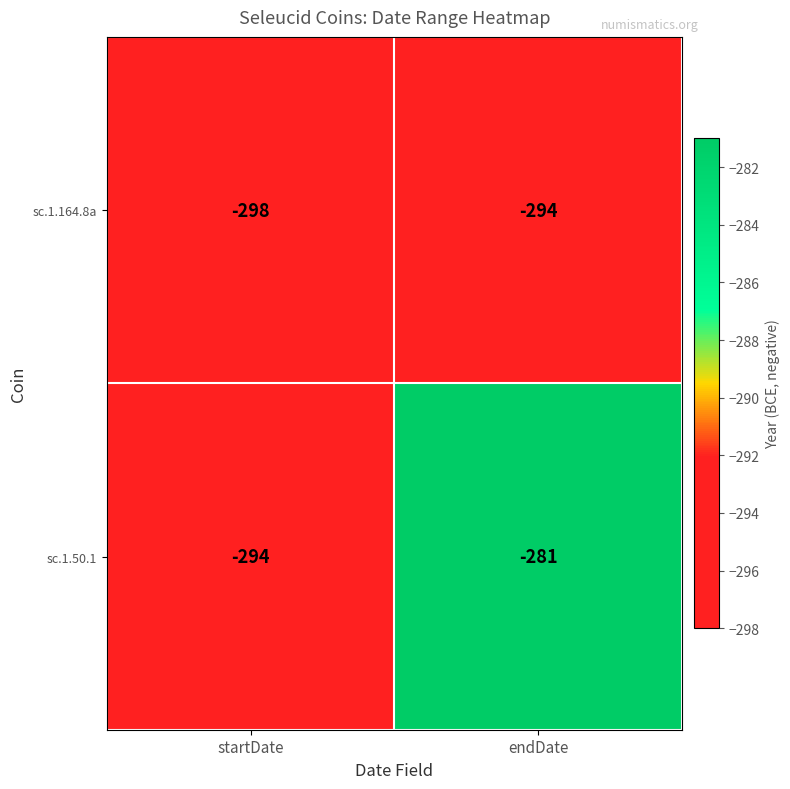

Which series has the largest total across all categories?

sc.1.50.1